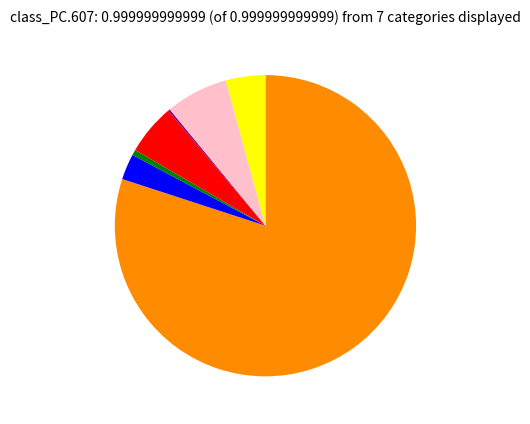

Is there a majority slice in this chart?

Yes